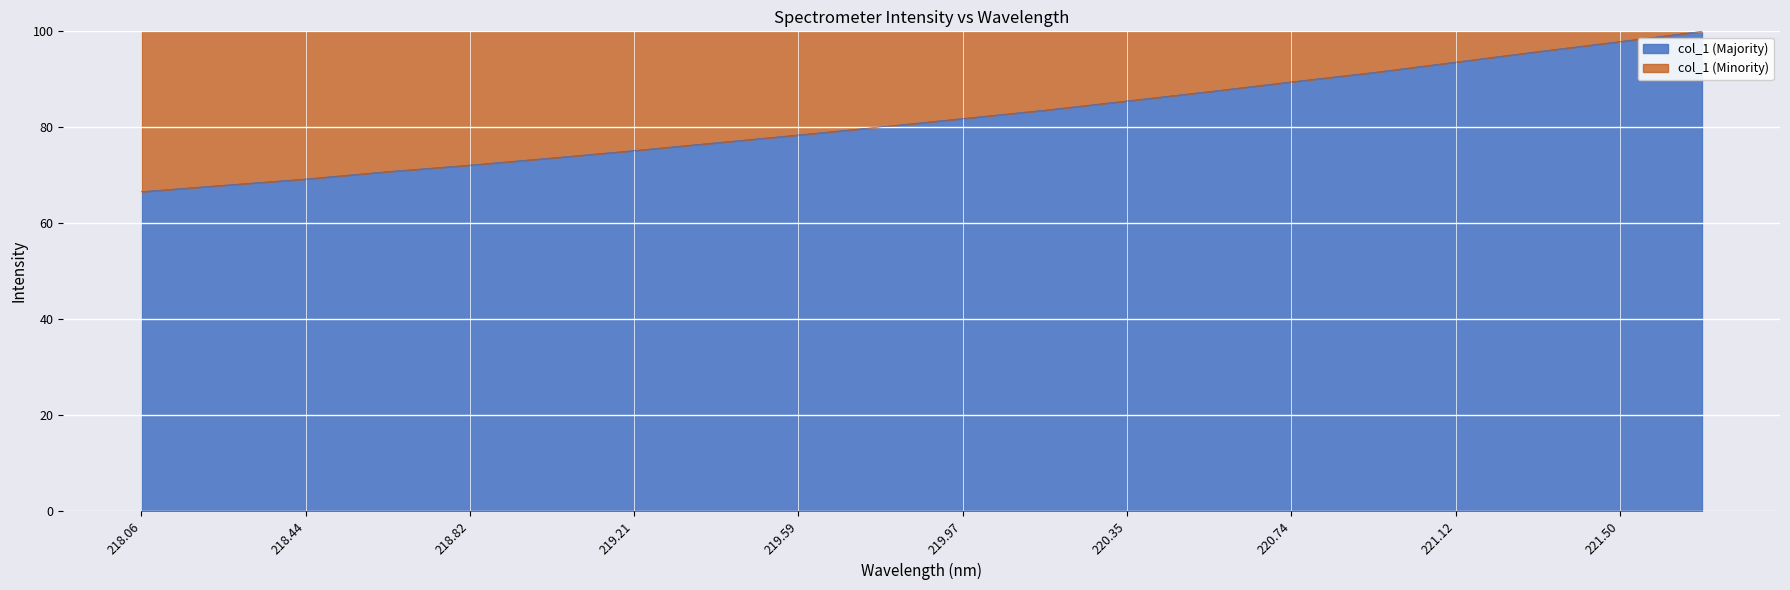

Approximately how many times larger is the value at 220.74 compared to 218.44?

1.3